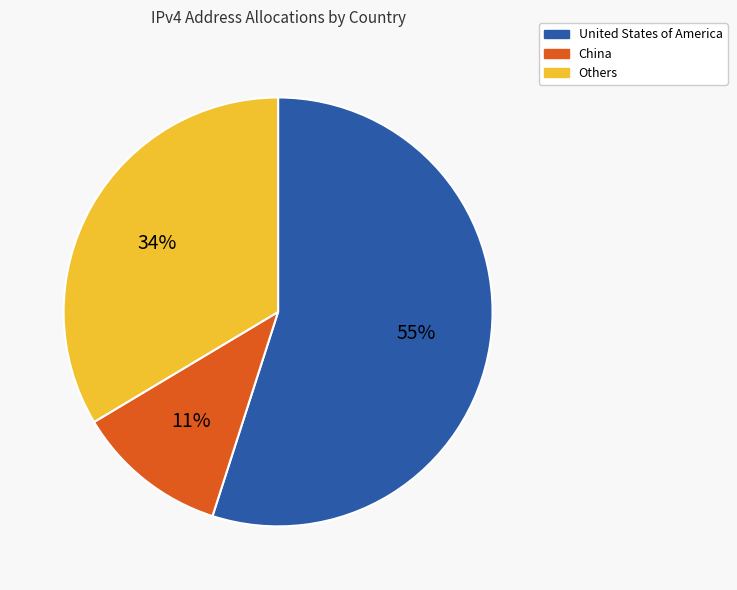

Count the number of slices in the pie.

3